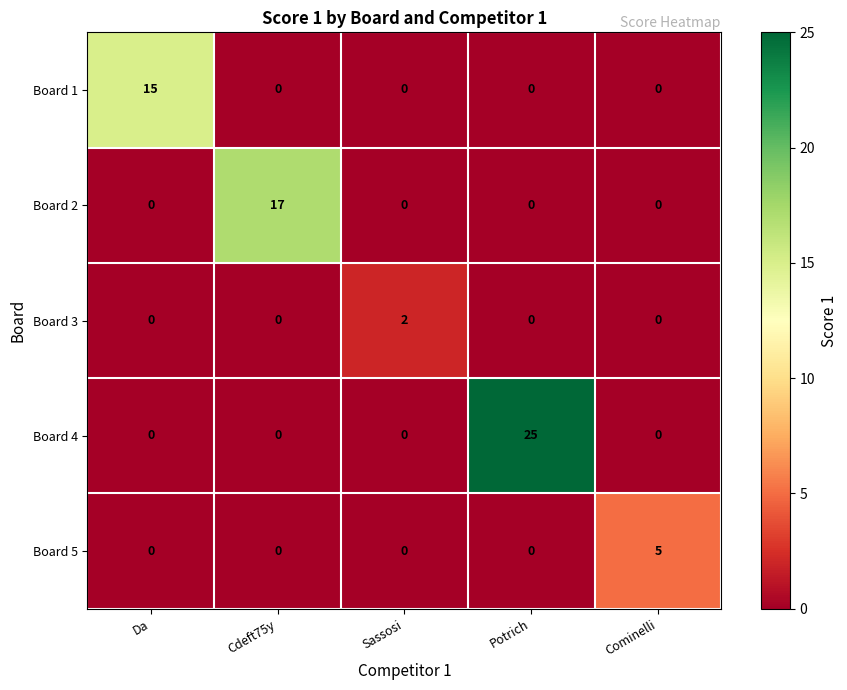

Which category has the highest value across all series?

Potrich